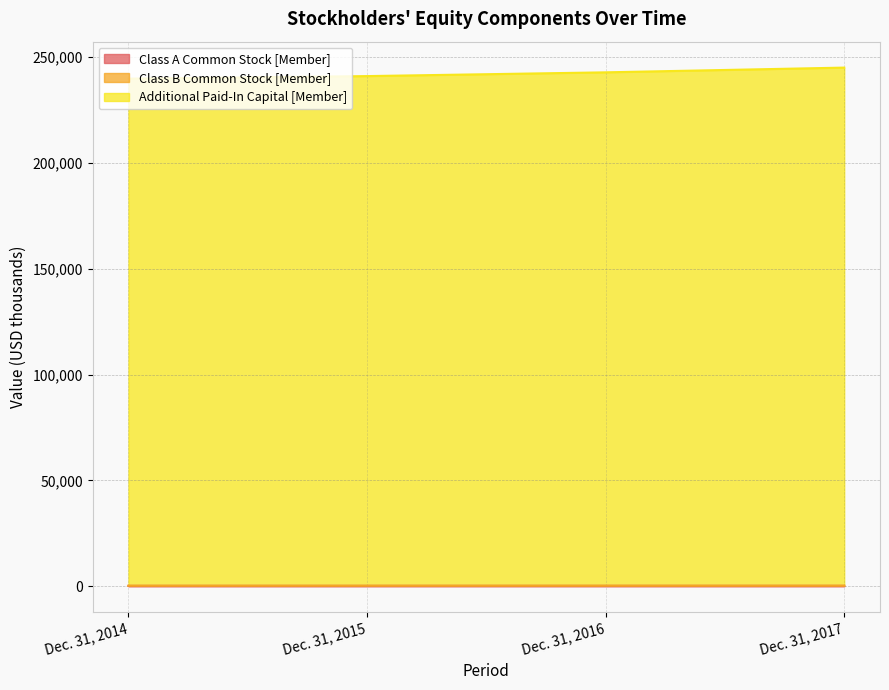

Which series has the largest total across all categories?

Additional Paid-In Capital [Member]